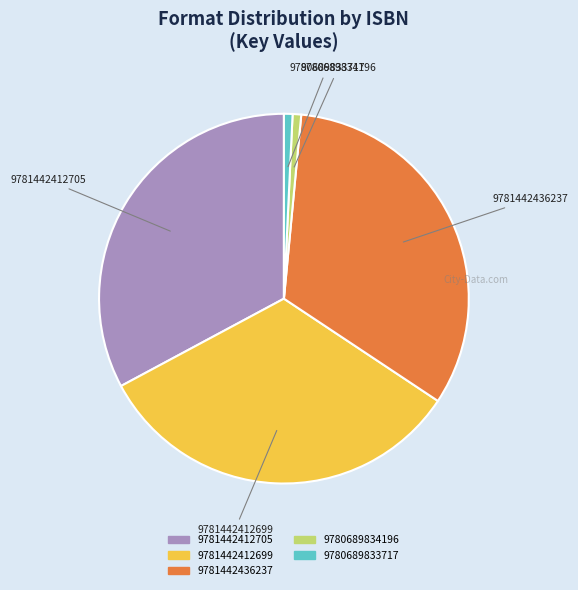

Is the sum of 9781442436237 and 9781442412705 greater than half?

Yes